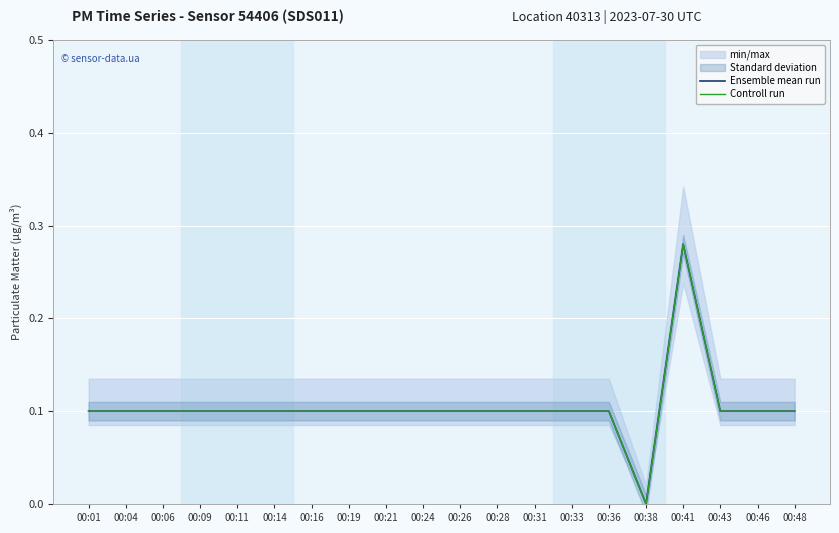

How many interior local valleys does the Ensemble mean run series have?

1